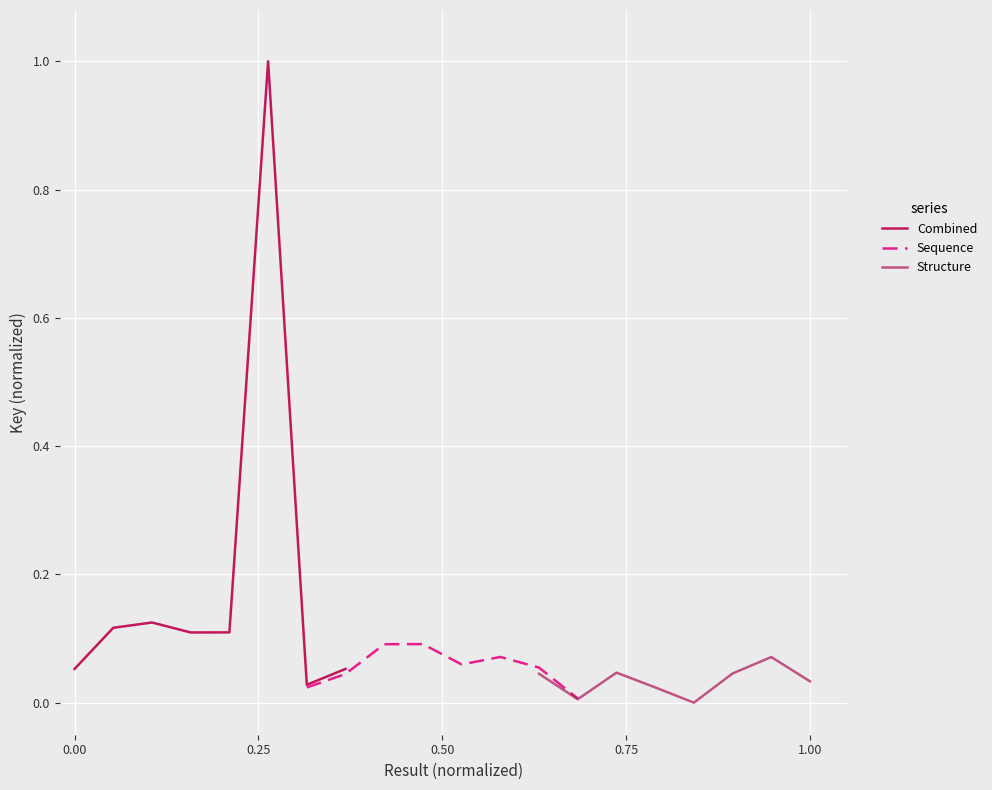

At 0.25, list the series in order from smallest to largest.

Structure, Sequence, Combined